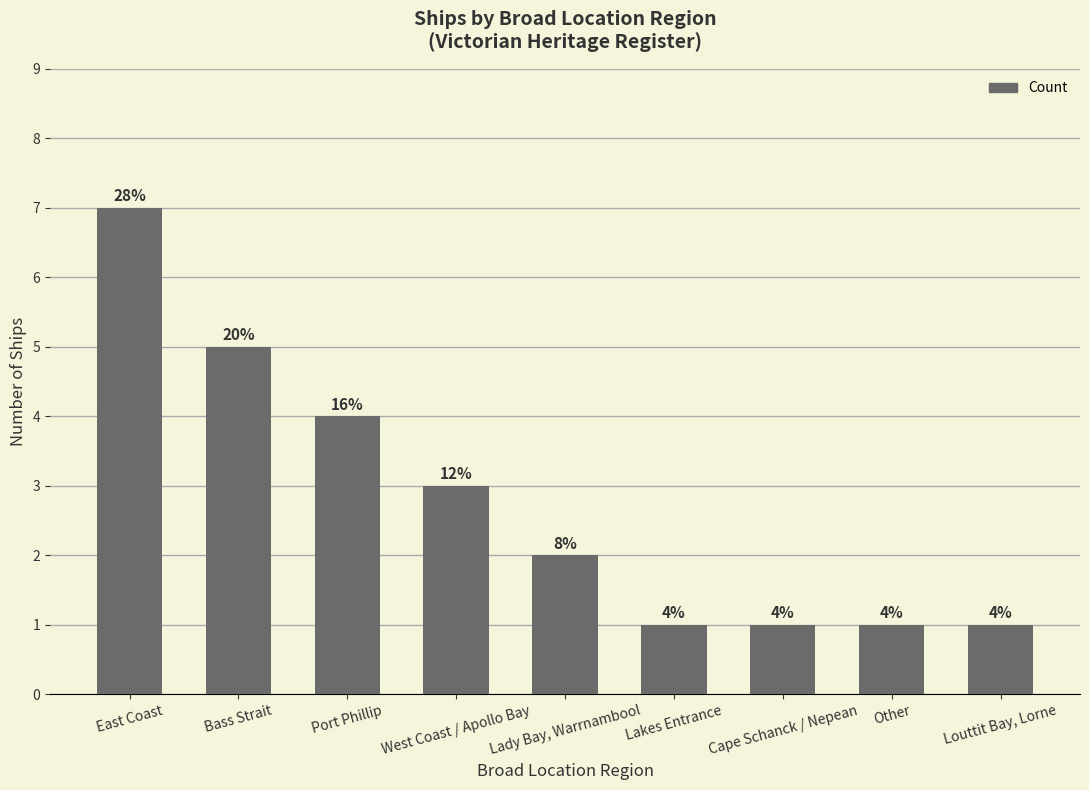

What is the value of the 2nd bar from the left?

5